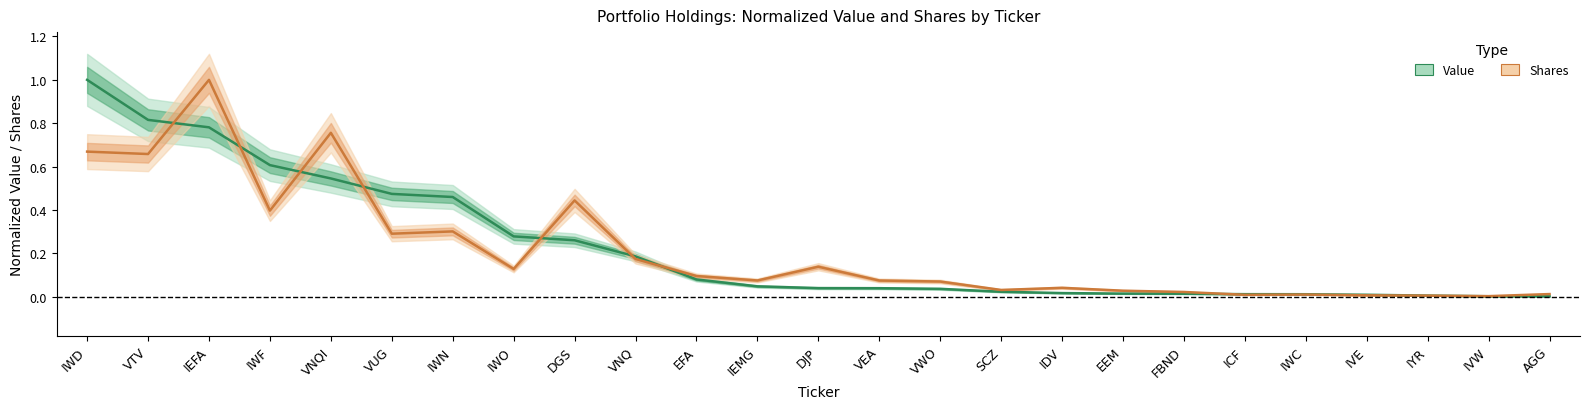

Between which two adjacent categories do Shares and Value first intersect?

VTV and IEFA